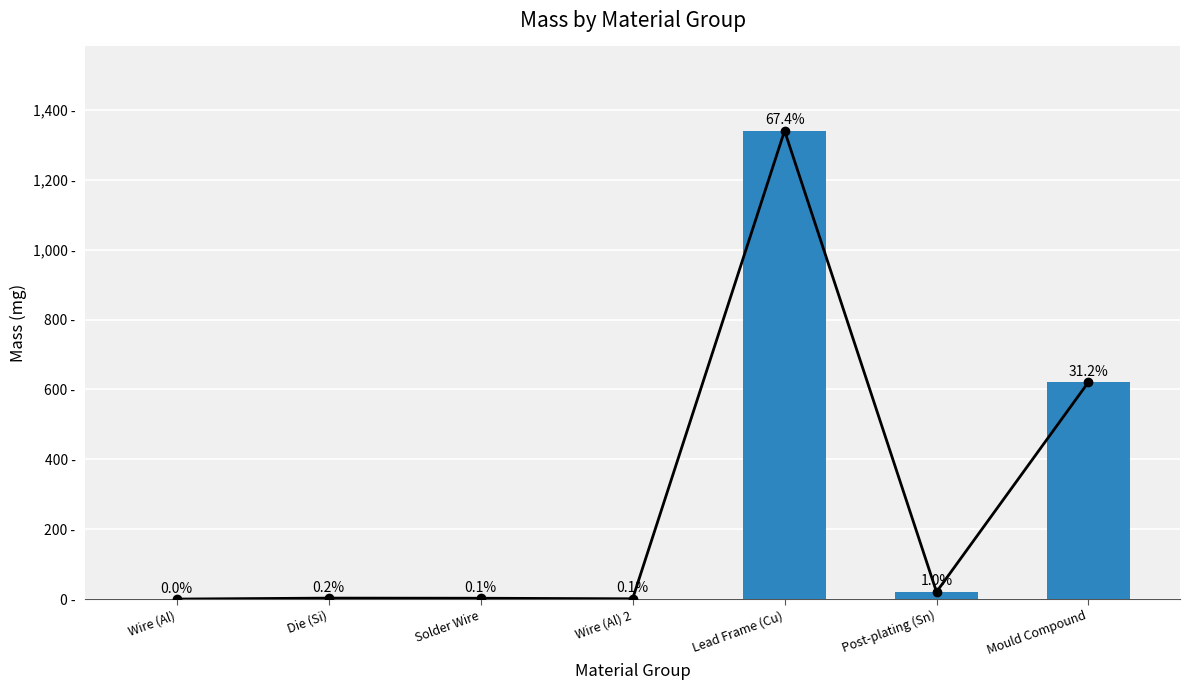

The value at Wire (Al) is 0.2. True or false?

False